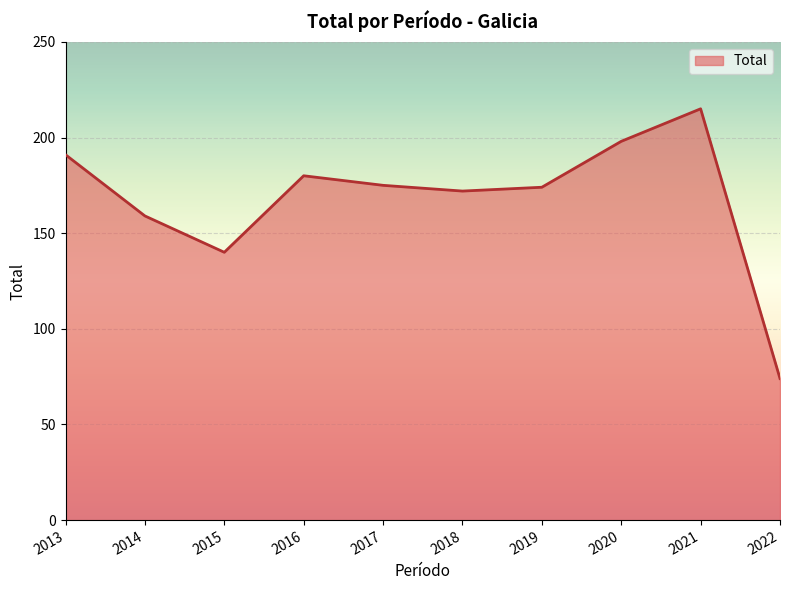

What is the change in value from 2013 to 2020?

+7